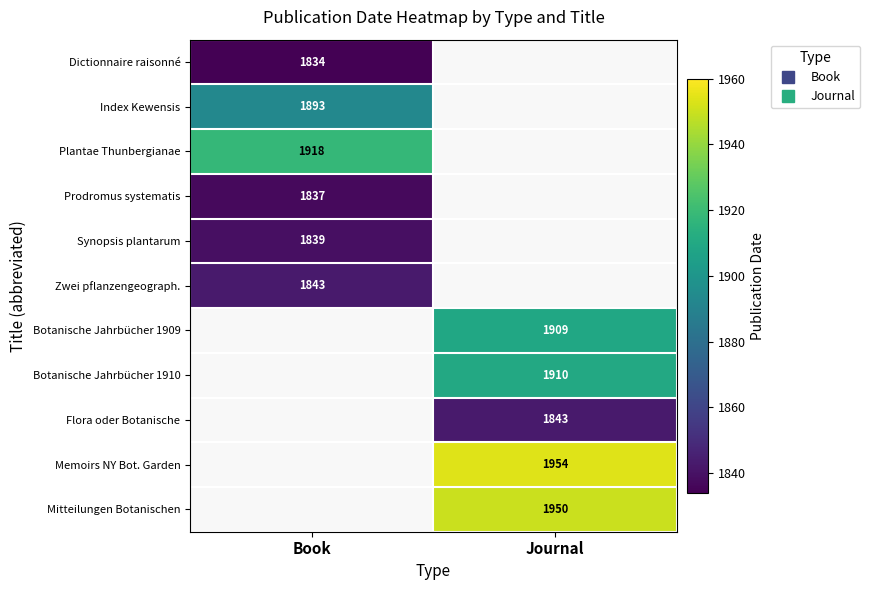

How many values in Plantae Thunbergianae are above zero?

1